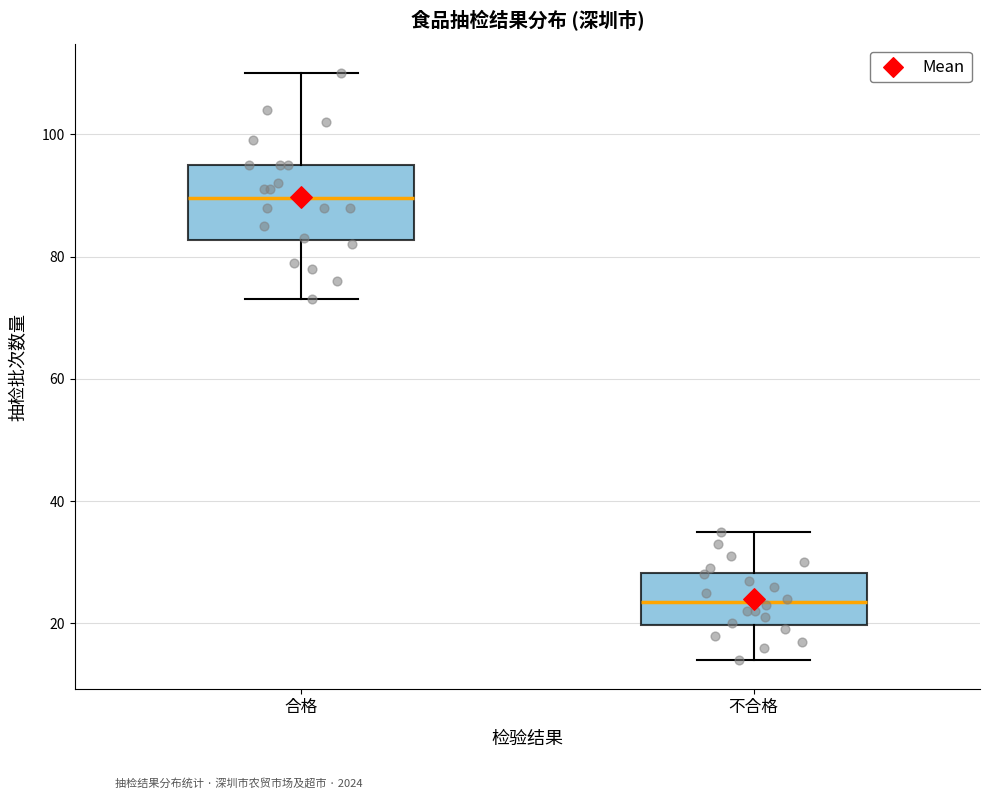

Reading left to right, transcribe this box plot: for each box, give where its median line is, the range the box spans, and where its two whiskers end, as read against the y-axis. The values are not printed on the chart, so give them approximately, as read against the axis.

合格: median 90, box 82 to 96, whiskers 74 to 110
不合格: median 24, box 20 to 28, whiskers 14 to 36